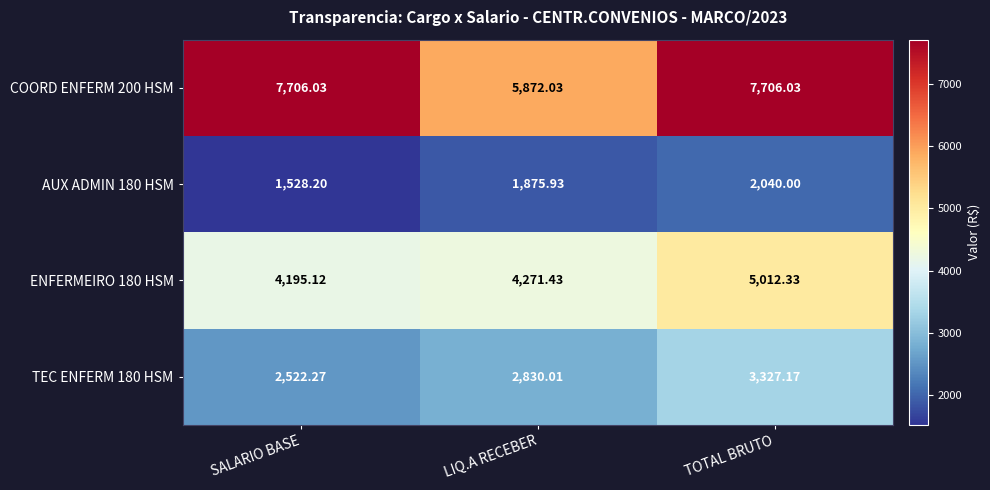

Which category has the highest value in the ENFERMEIRO 180 HSM series?

TOTAL BRUTO